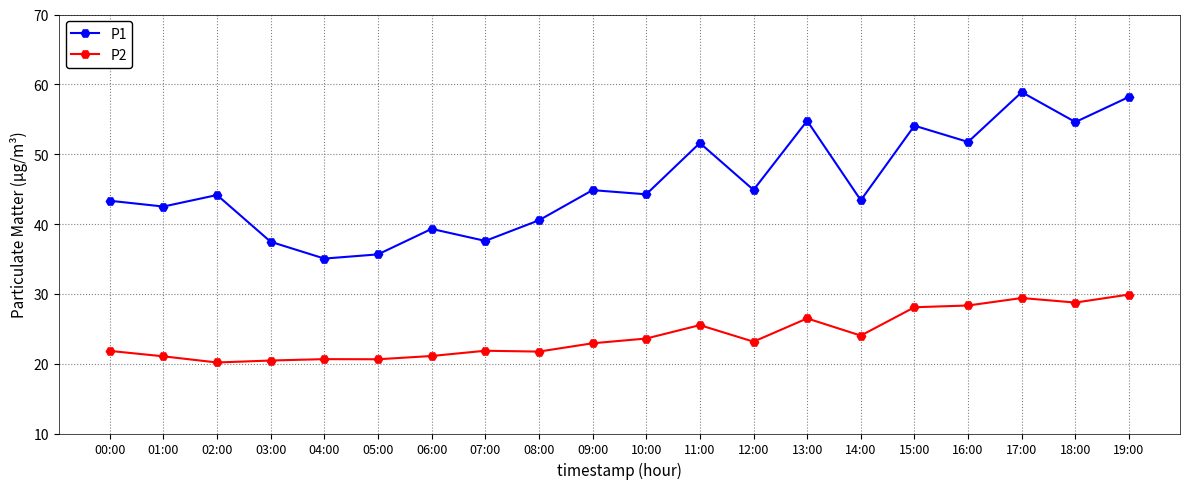

Rank the series by their maximum value, from highest to lowest.

P1, P2